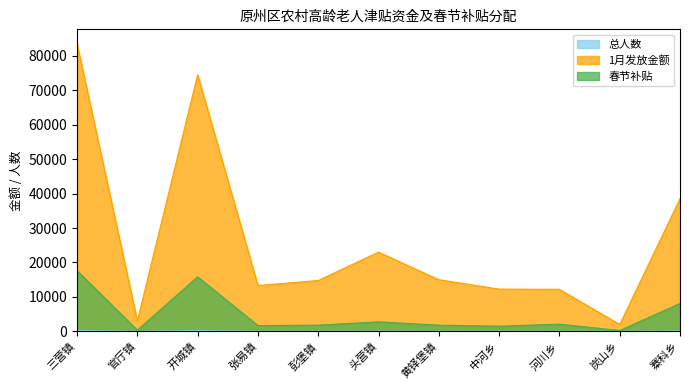

At how many categories does at least one series exceed 69497?

2